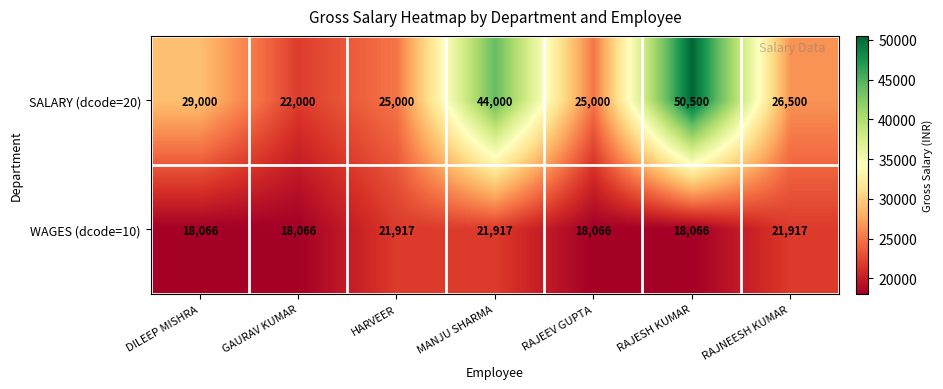

Rank the series by their maximum value, from lowest to highest.

WAGES (dcode=10), SALARY (dcode=20)